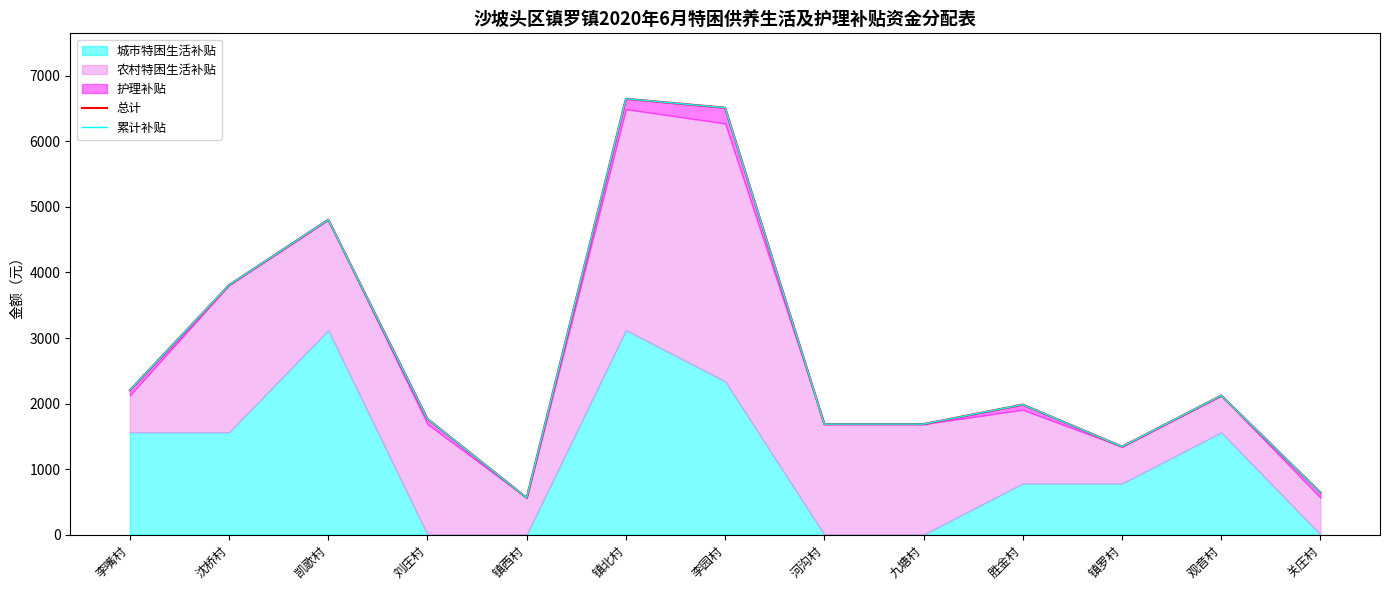

What is the lowest value of the 累计补贴 series?

562